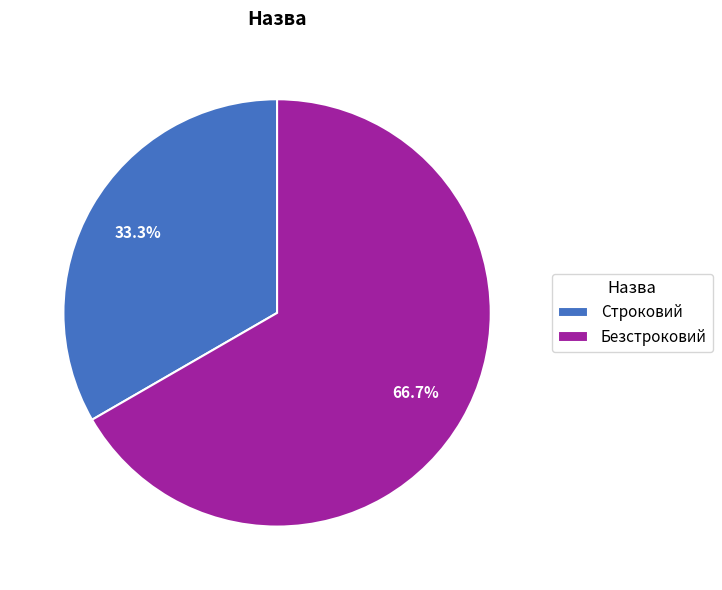

Which category has the biggest portion of the pie?

Безстроковий